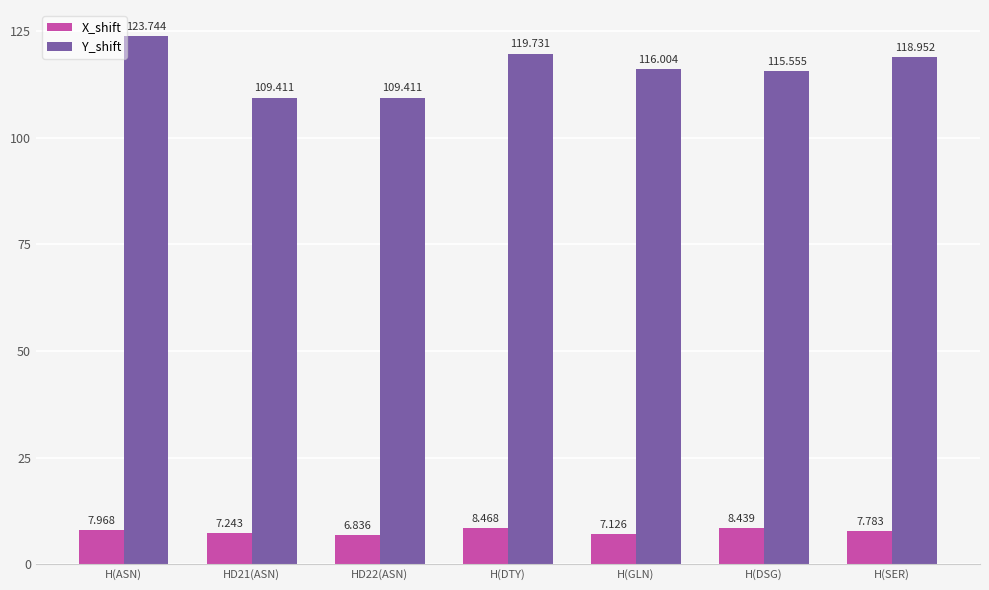

What is the difference between the Y_shift values at H(DTY) and H(DSG)?

4.2